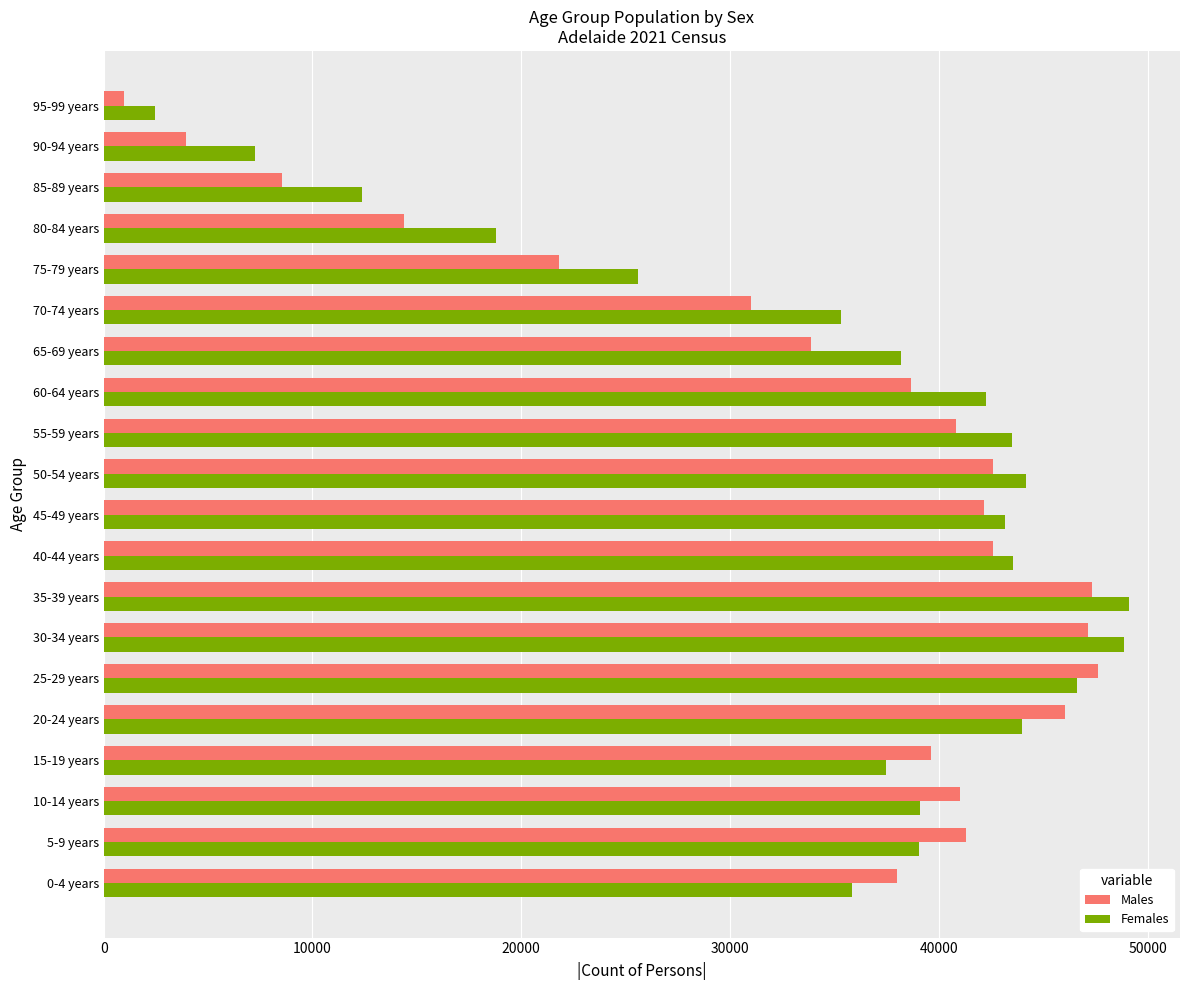

The value of Males at 65-69 years is 52557. True or false?

False